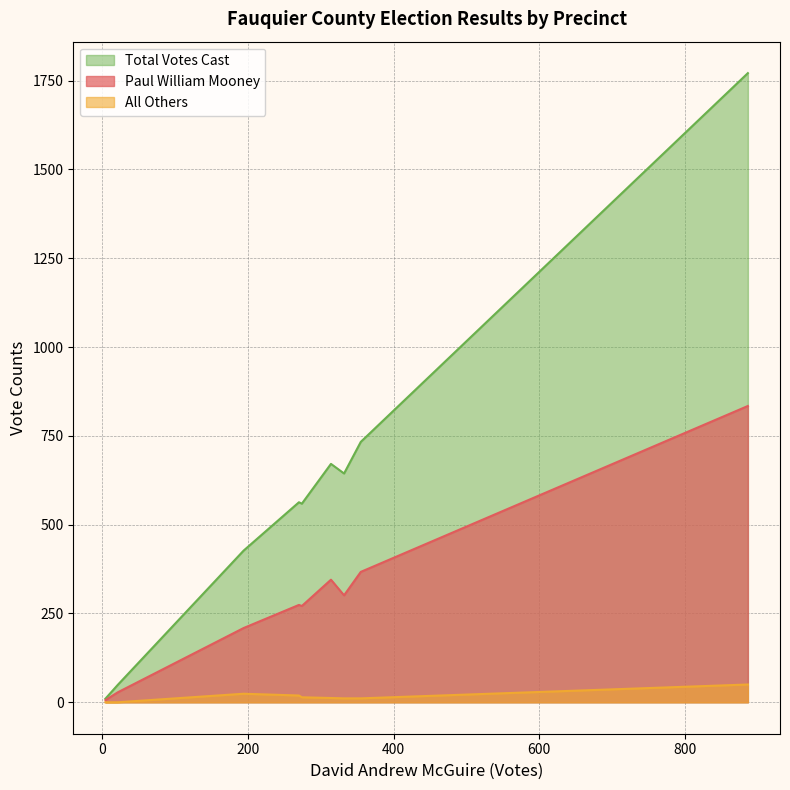

Reading right to left, what are all the values shown in this chart?

Paul William Mooney: 21=28	4=6	887=834	194=209	270=274	314=345	355=367	274=271	332=301
All Others: 21=0	4=0	887=50	194=24	270=19	314=12	355=11	274=14	332=11
Total Votes Cast: 21=49	4=10	887=1771	194=427	270=563	314=671	355=733	274=559	332=644